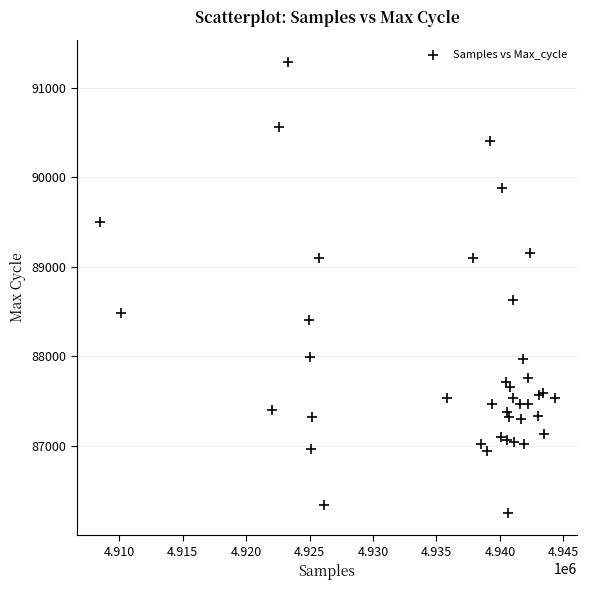

What Y value in the scatter plot is closest to 88767?

88628